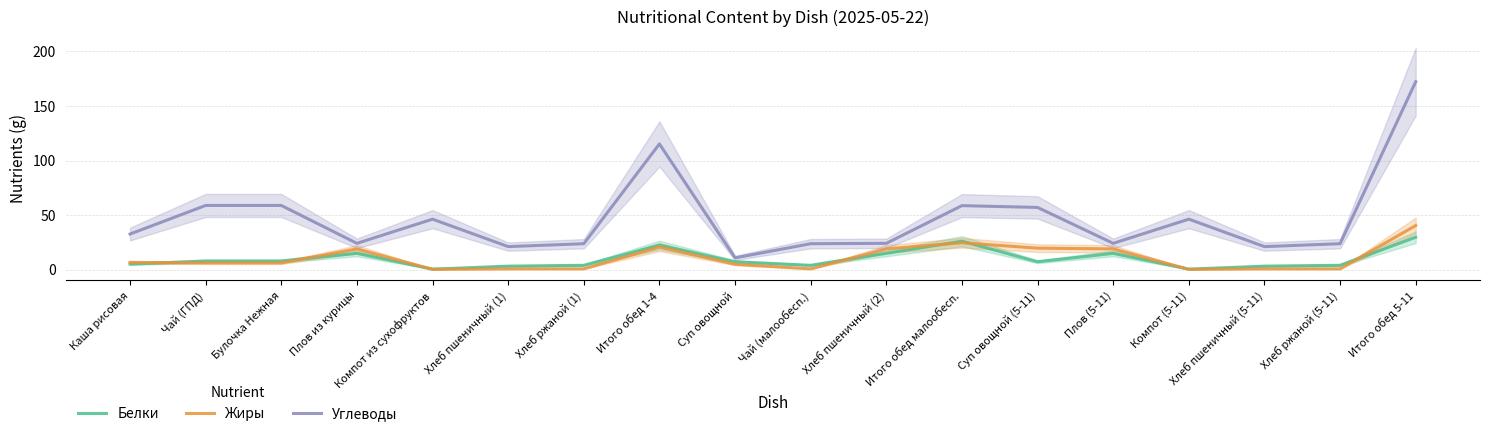

Which series has the widest spread of values?

Углеводы